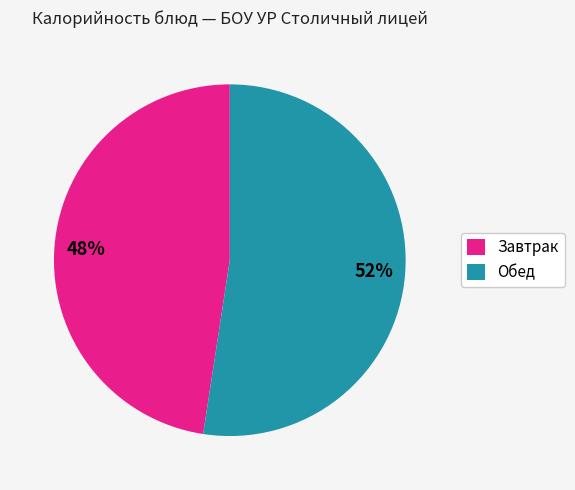

Count the number of slices in the pie.

2